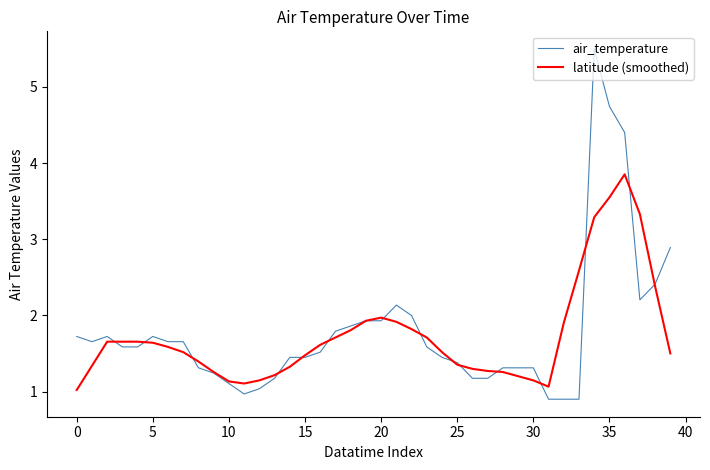

What is the sum of all air_temperature values?

71.8